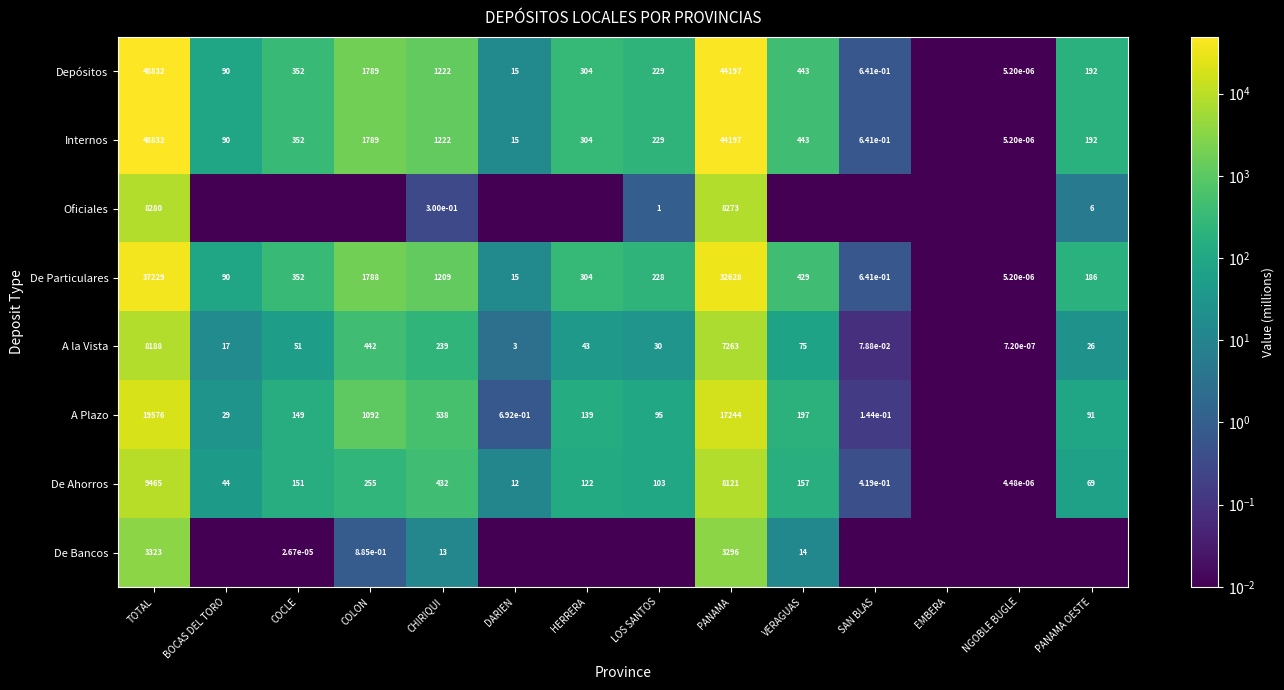

Which series has the largest range (max minus min)?

Depósitos